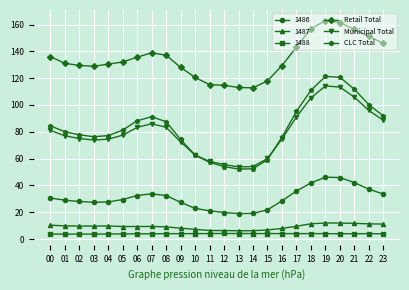

What is the difference between the maximum and second lowest values in the Municipal Total series?

60.1